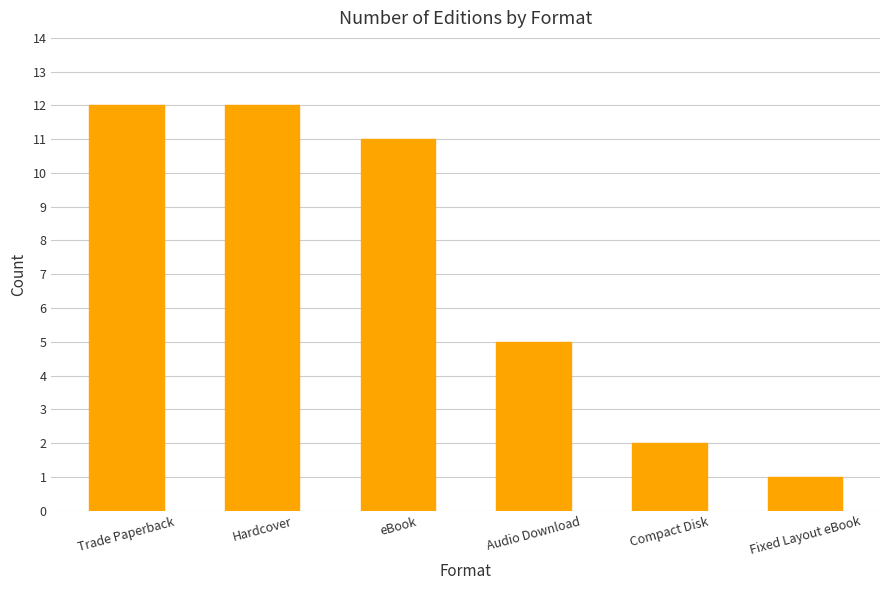

What is the label of the 2nd bar from the right?

Compact Disk